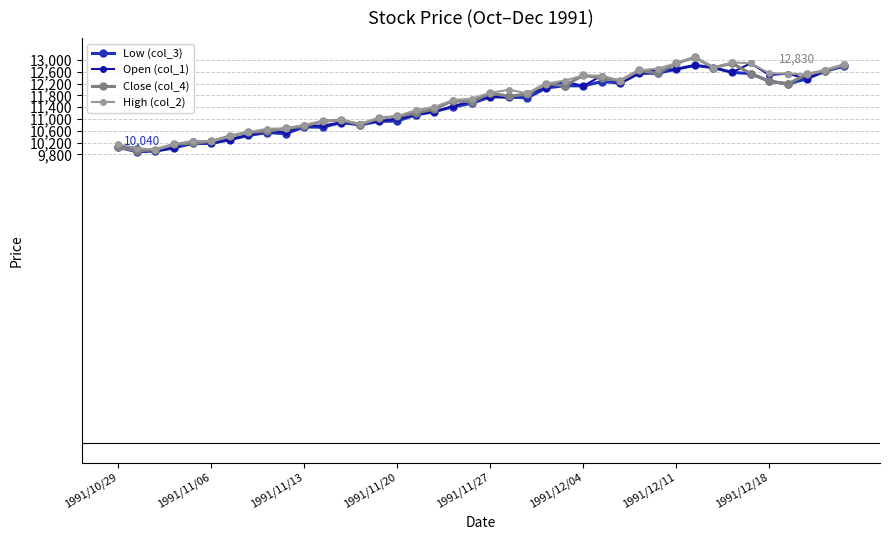

What is the maximum value for Close (col_4)?

13090